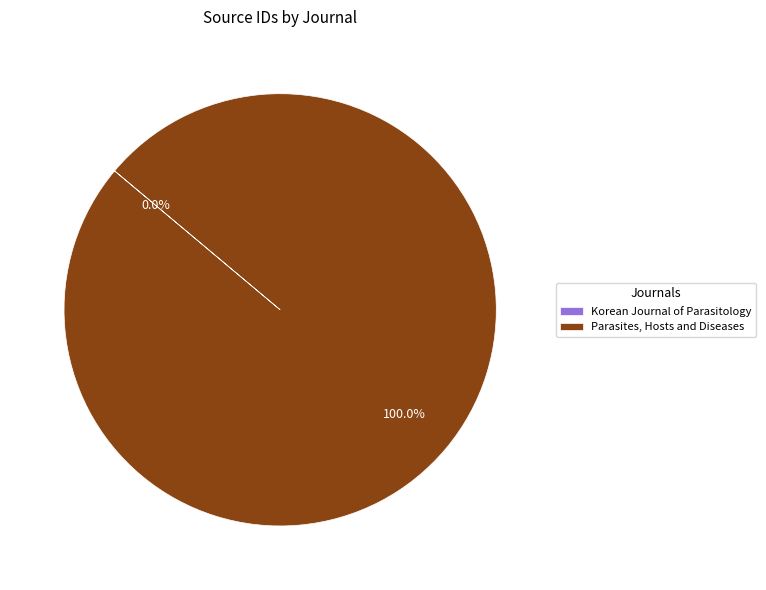

Does any single category account for the majority?

Yes